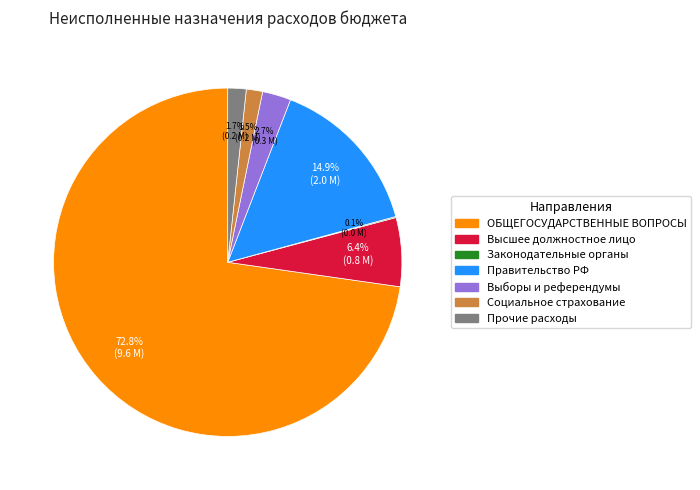

To the nearest percent, what is the difference between the largest and smallest slice percentages?

73%